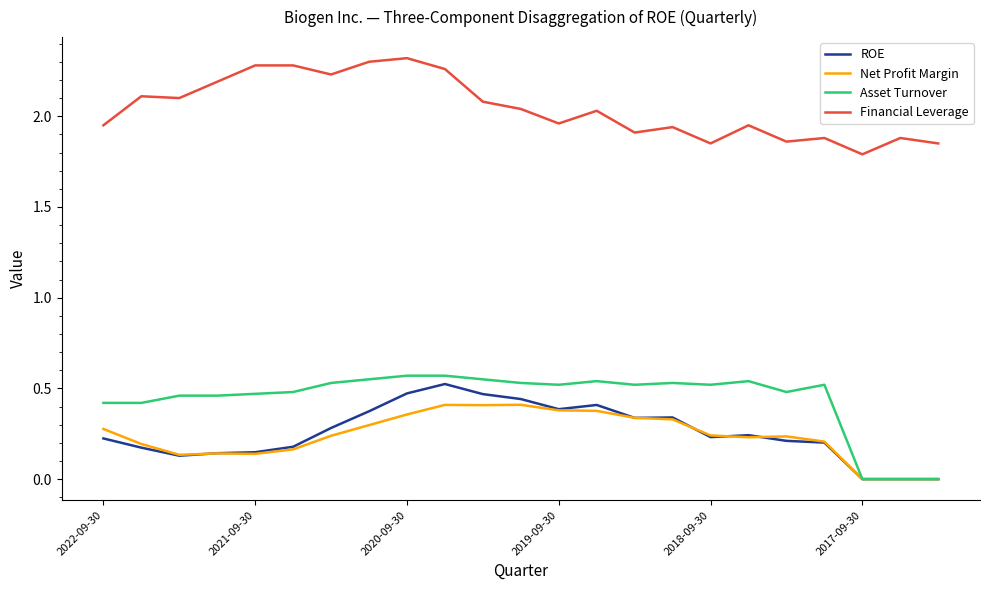

True or false: Financial Leverage and Asset Turnover intersect in this chart.

False